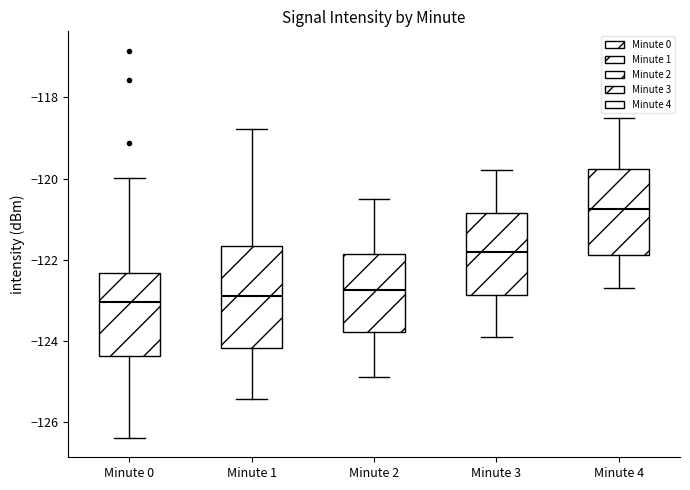

Reading left to right, read every box against the y-axis: the position of its median line, the range the box covers, and the ends of its whiskers. The values are not printed on the chart, so give them approximately, as read against the axis.

Minute 0: median -123.0, box -124.4 to -122.4, whiskers -126.4 to -120.0
Minute 1: median -122.8, box -124.2 to -121.6, whiskers -125.4 to -118.8
Minute 2: median -122.8, box -123.8 to -121.8, whiskers -124.8 to -120.4
Minute 3: median -121.8, box -122.8 to -120.8, whiskers -123.8 to -119.8
Minute 4: median -120.8, box -121.8 to -119.8, whiskers -122.6 to -118.4